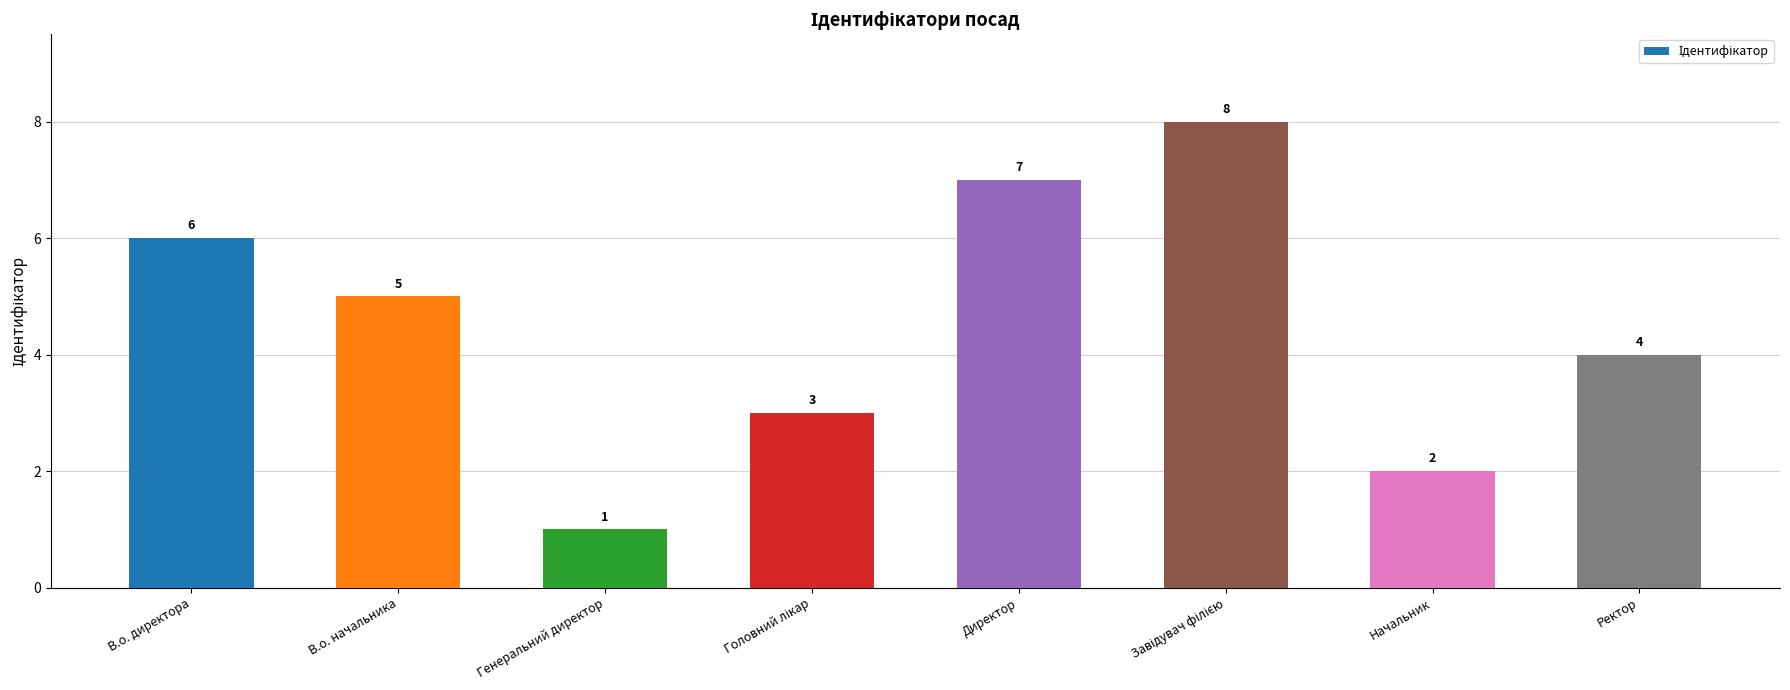

What is the difference between the maximum and minimum values?

7